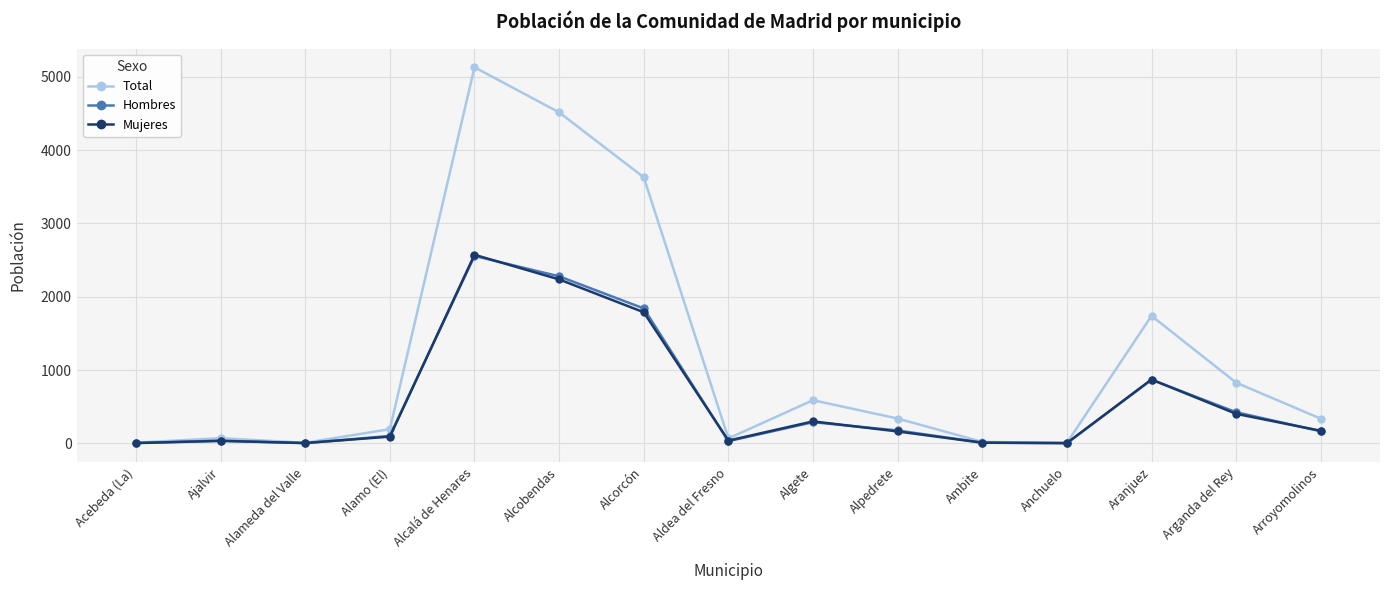

How many lines are shown in the chart?

3